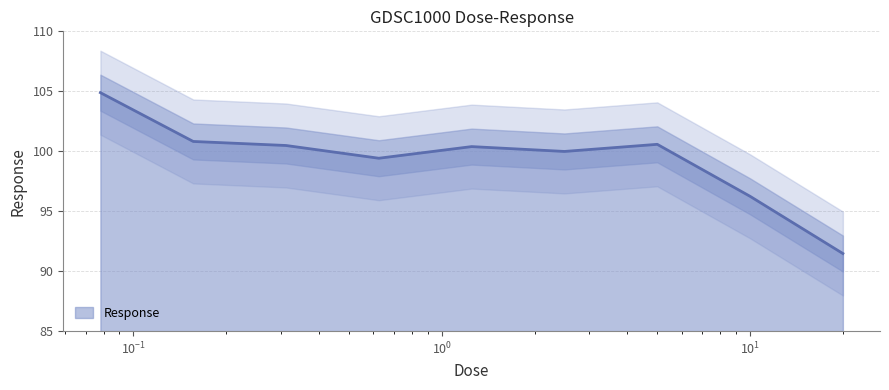

Which label corresponds to the smallest value in the chart?

20.0